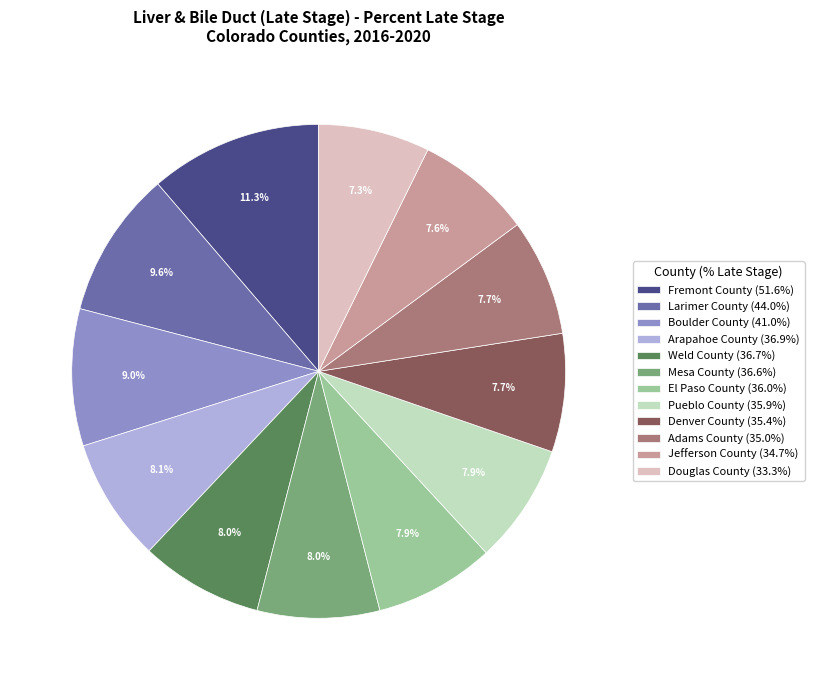

Is it true that Arapahoe County is 1% of the pie?

False